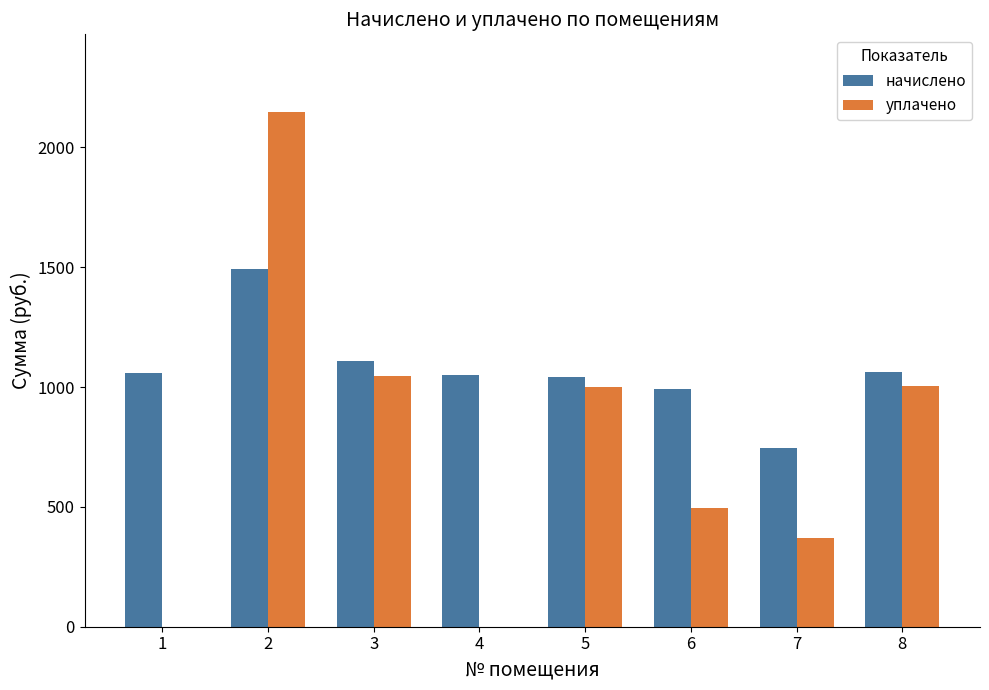

What is the spread (max minus min) of values at 3?

62.4